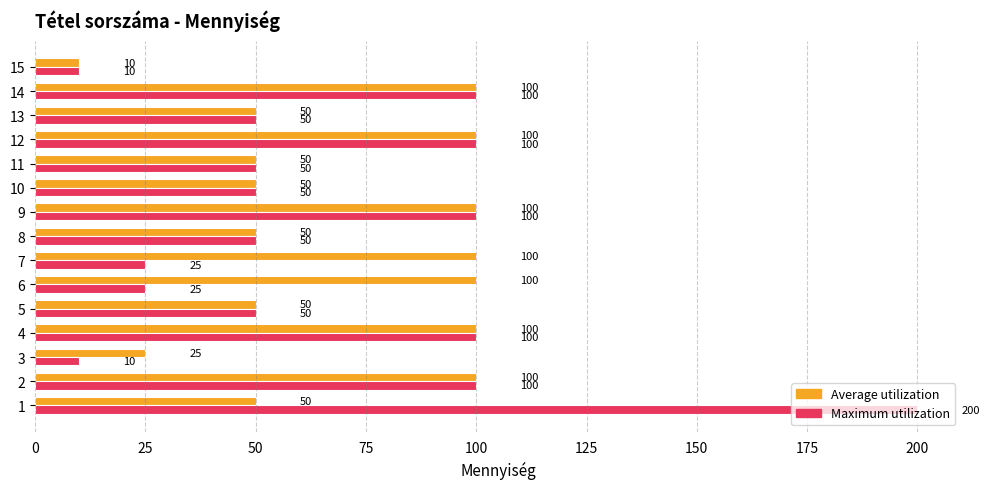

What are all the series names shown in the legend?

Average utilization, Maximum utilization